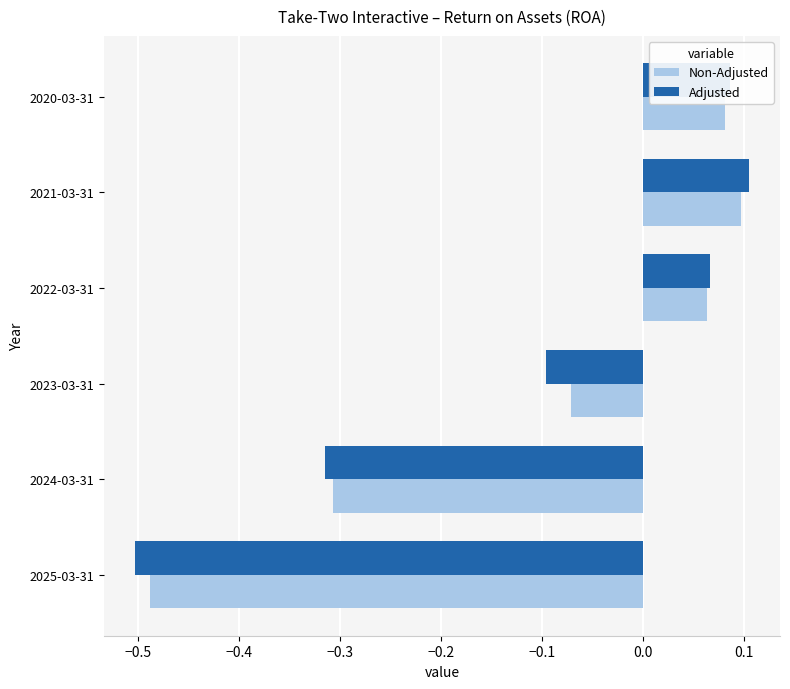

What is the difference between the maximum and minimum values in the Non-Adjusted series?

0.6